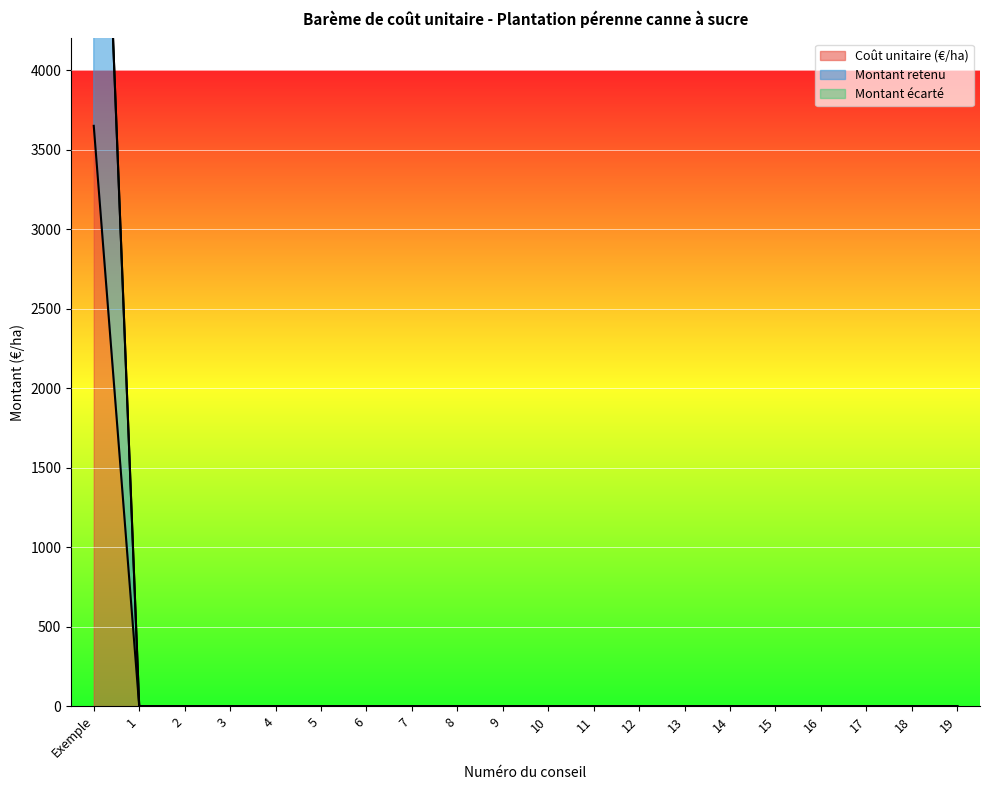

Between 8 and 16, which series saw the biggest shift?

Coût unitaire (€/ha)